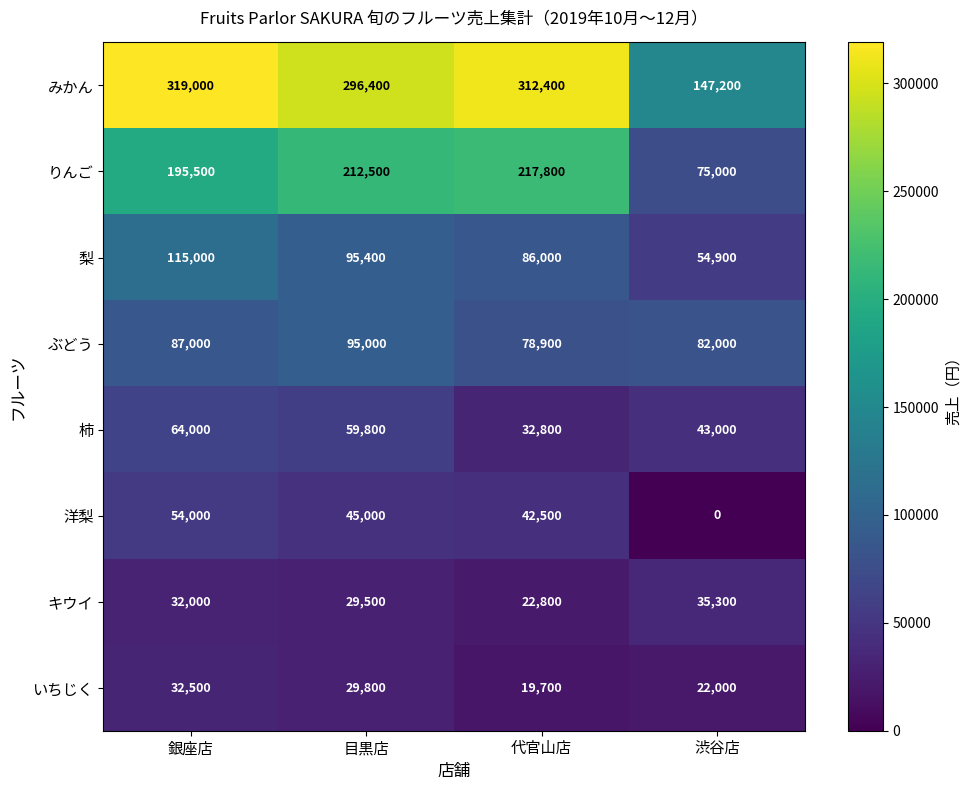

What is the difference between the maximum and minimum values in the 梨 series?

60100